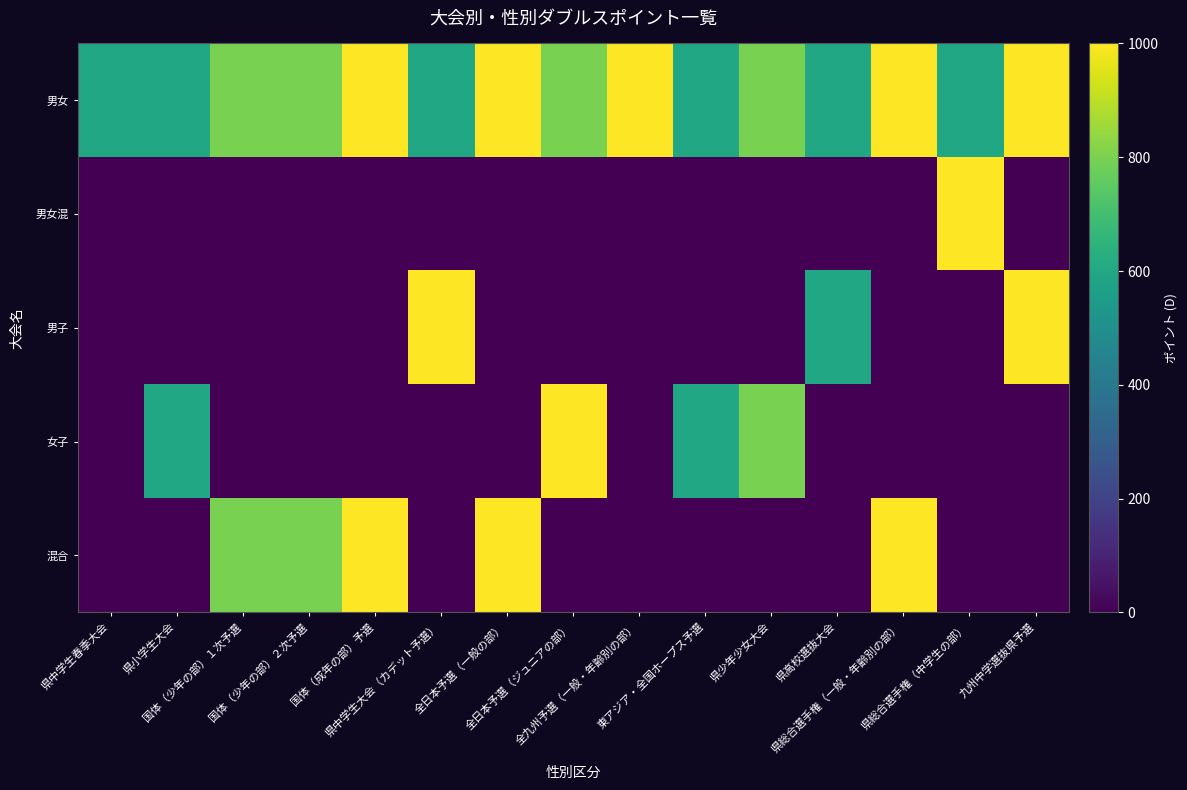

Rank the series at 全日本予選（一般の部） from lowest to highest value.

男女混, 男子, 女子, 男女, 混合